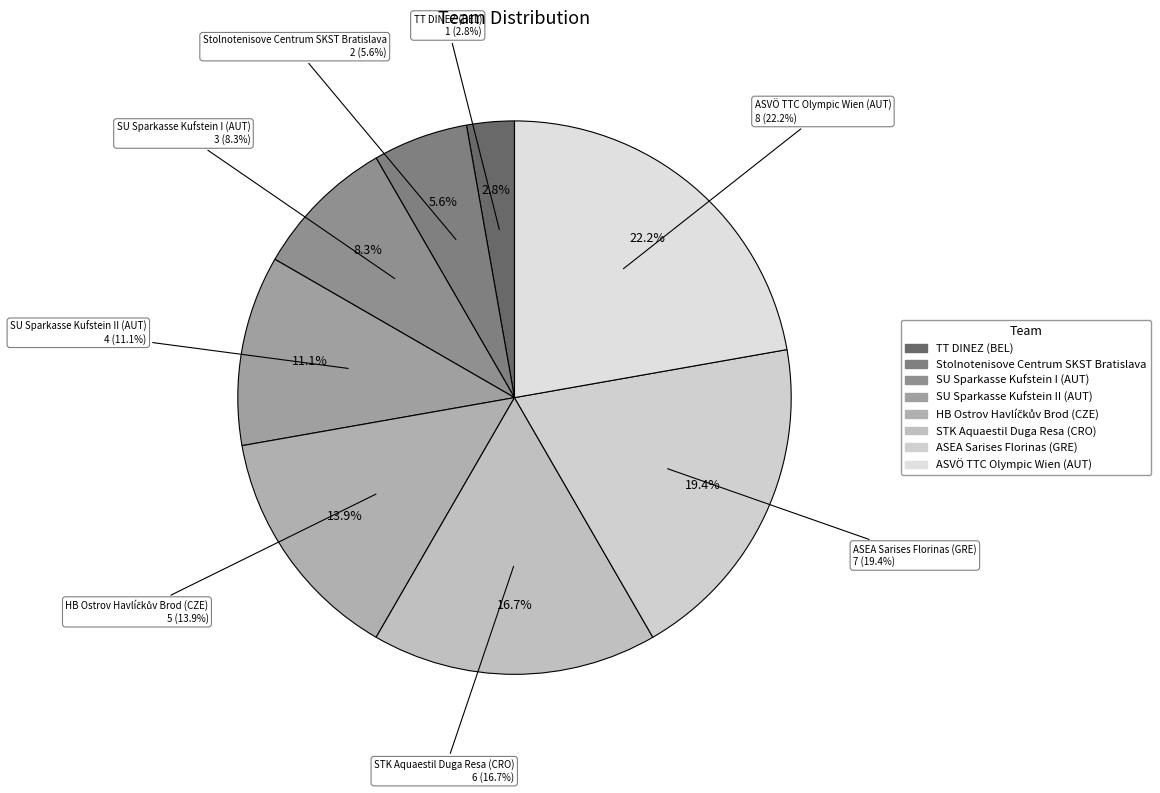

To the nearest percent, what is the difference between the largest and smallest slice percentages?

19%